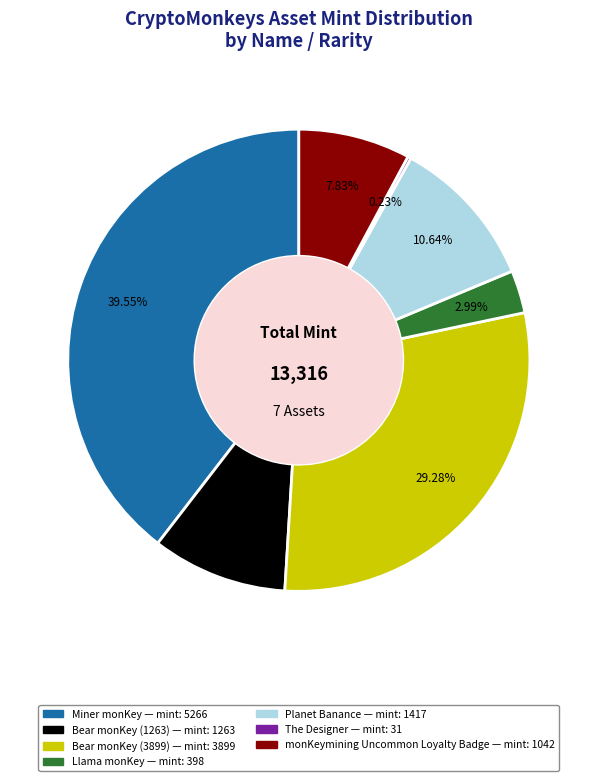

Does any single category account for the majority?

No